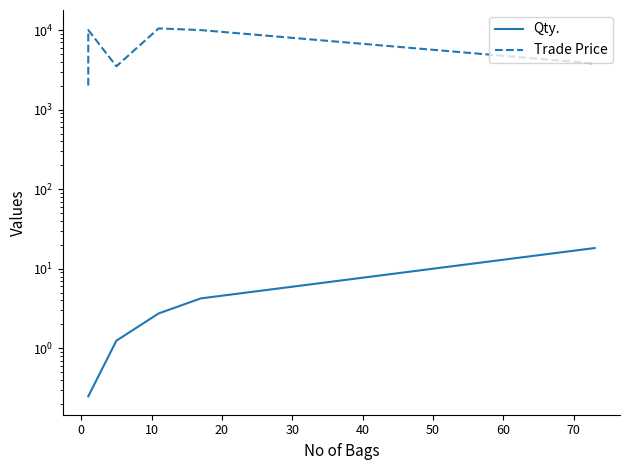

Is the value of Trade Price at 0 greater than the value of Qty. at 40?

Yes